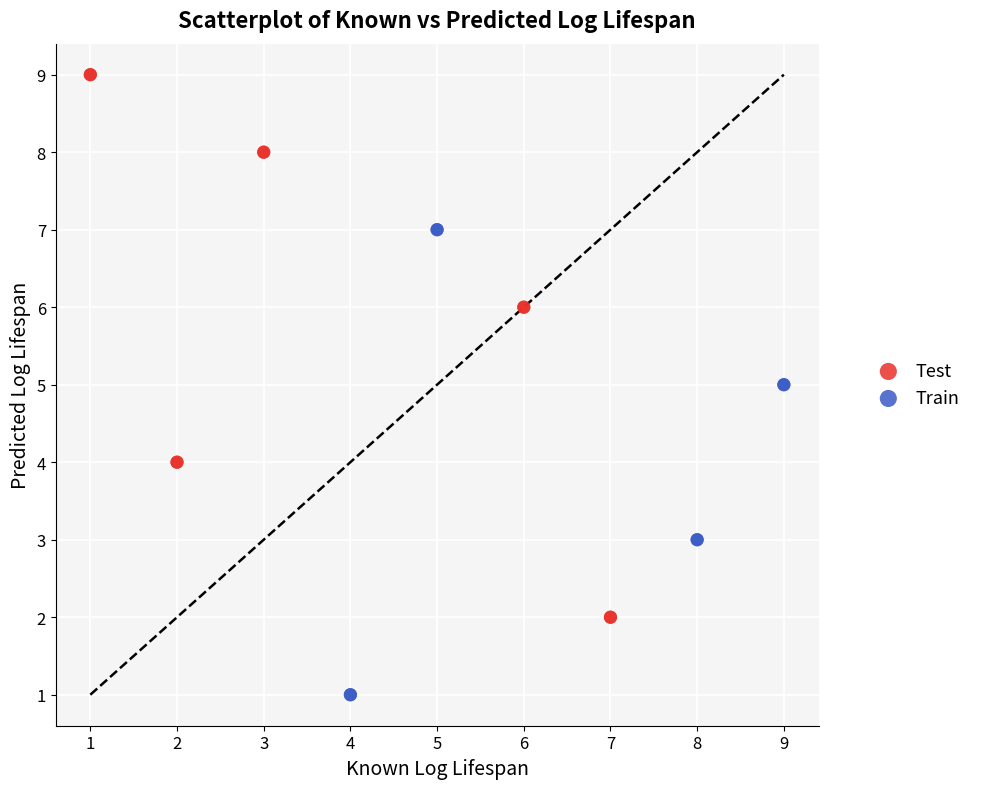

Which series has the largest Y range (max minus min)?

Test